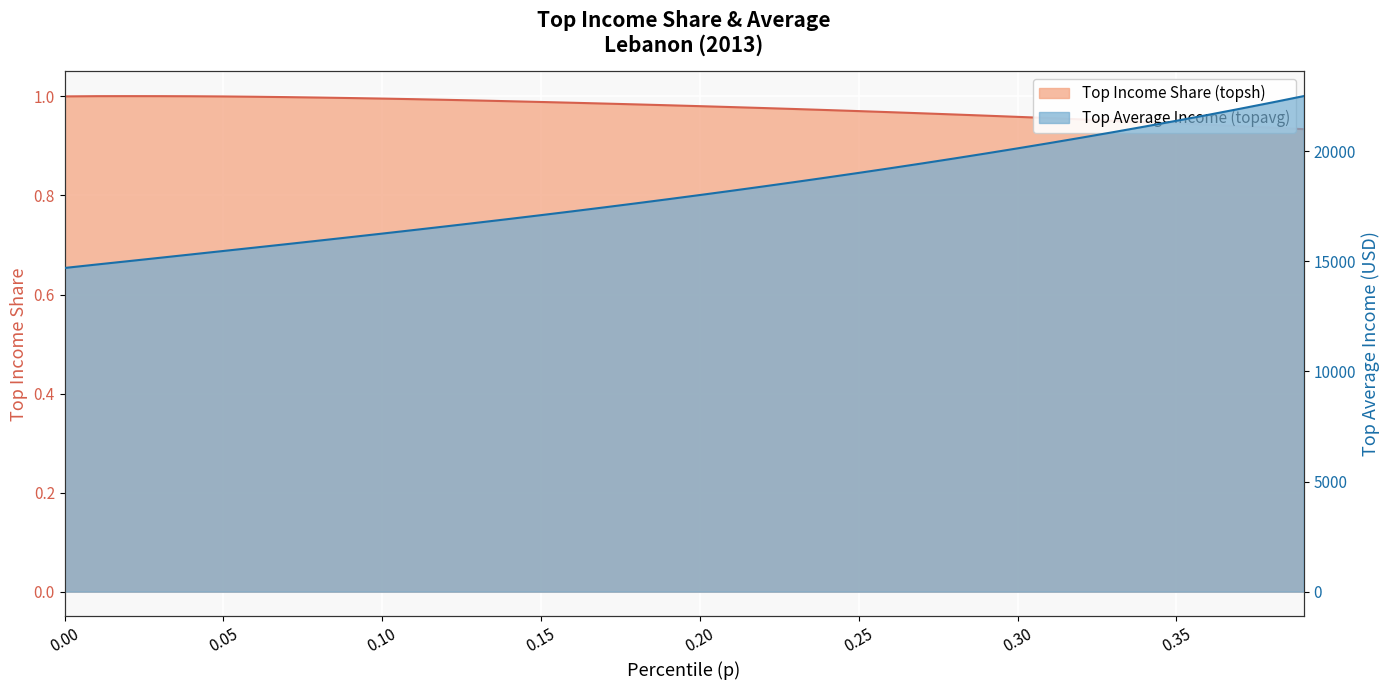

Which has a higher value, 0.07 or 0.2?

0.07